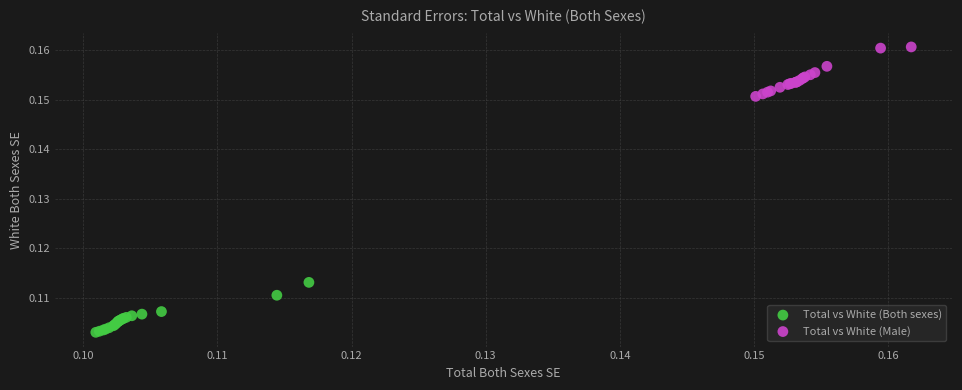

Which series reaches the maximum Y coordinate?

Total vs White (Male)